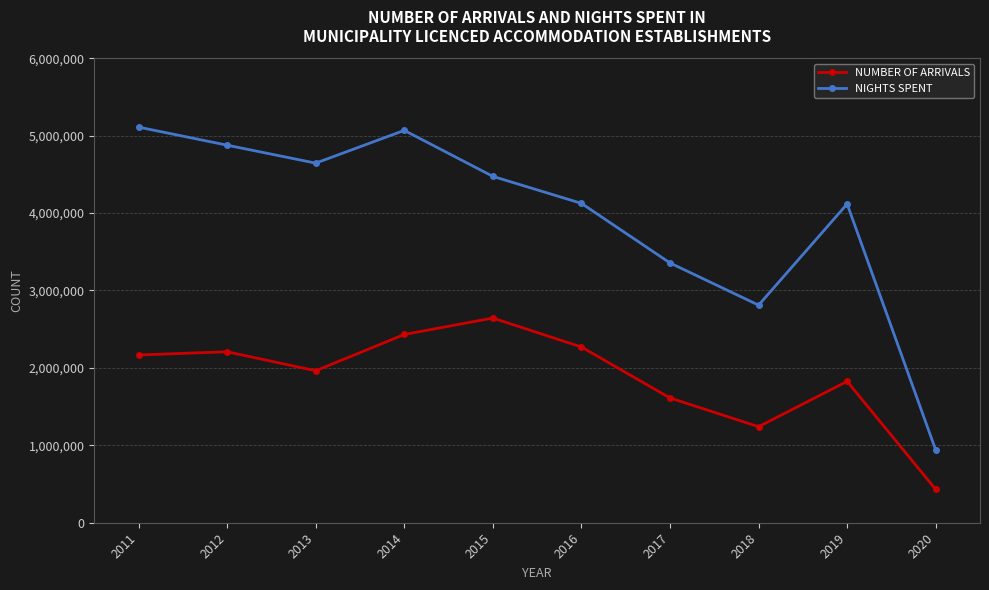

Does the chart have visible grid lines?

Yes